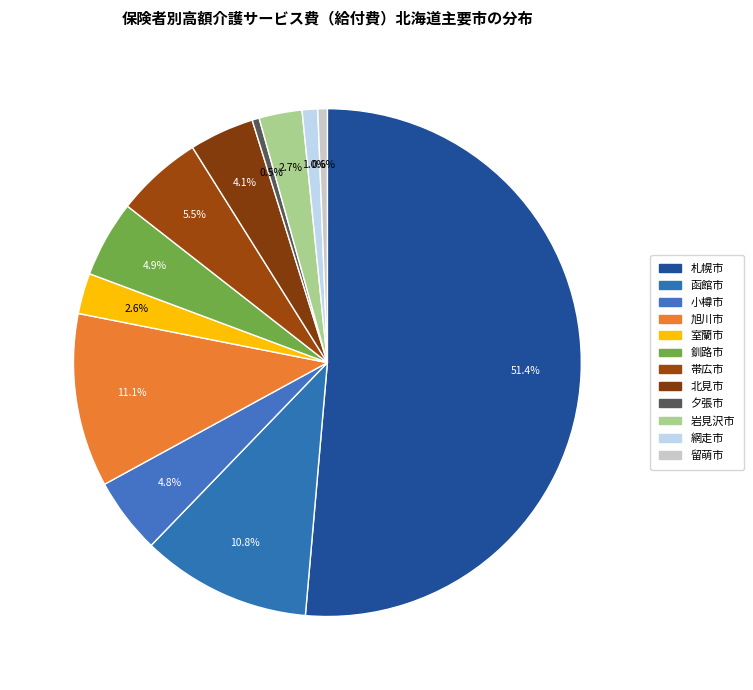

Which slice represents more than half of the pie?

札幌市